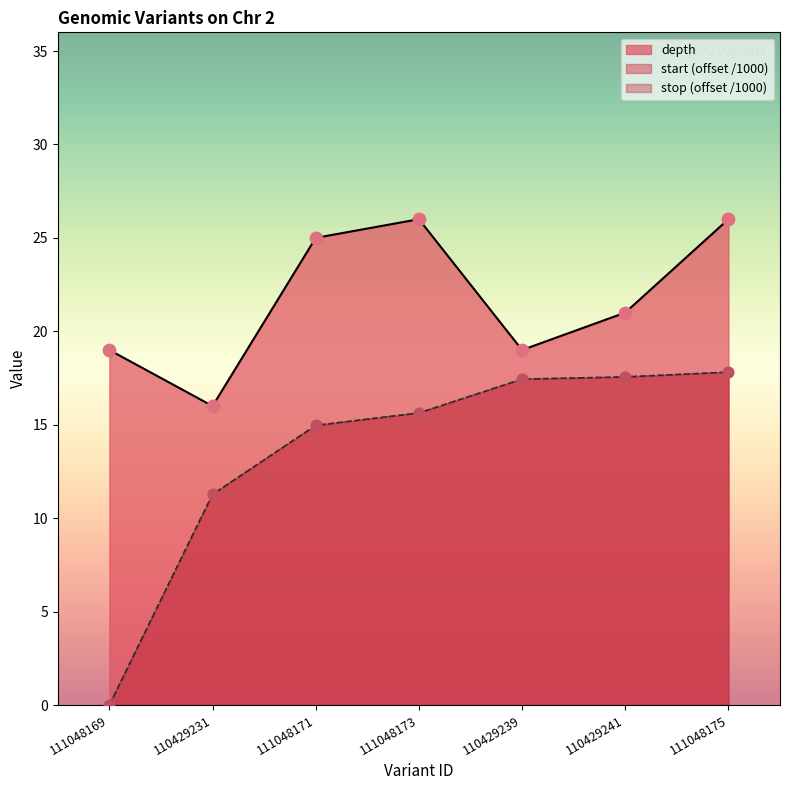

Which series contains the lowest Y value?

start